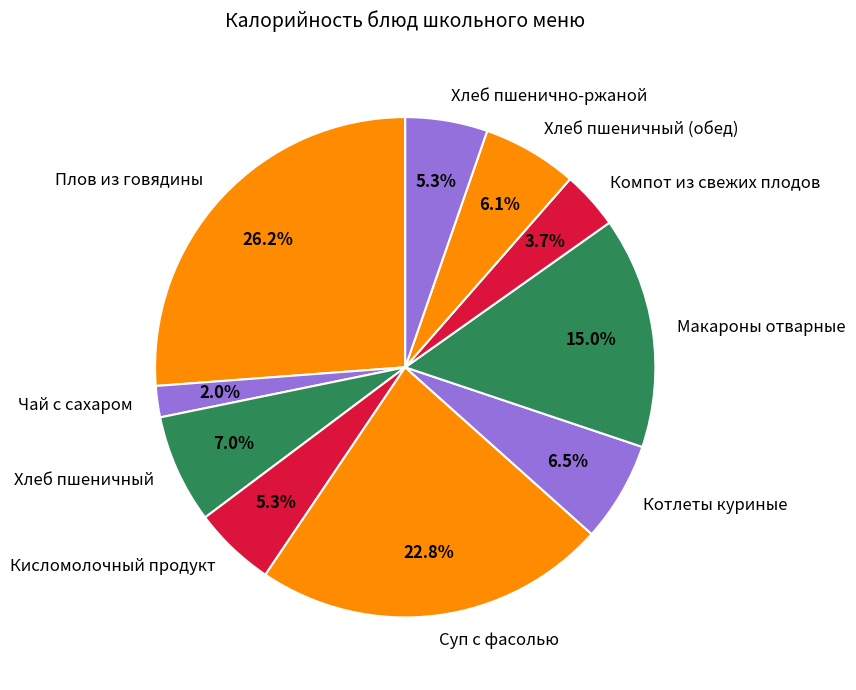

What percentage is the Макароны отварные slice, to the nearest percent?

15%